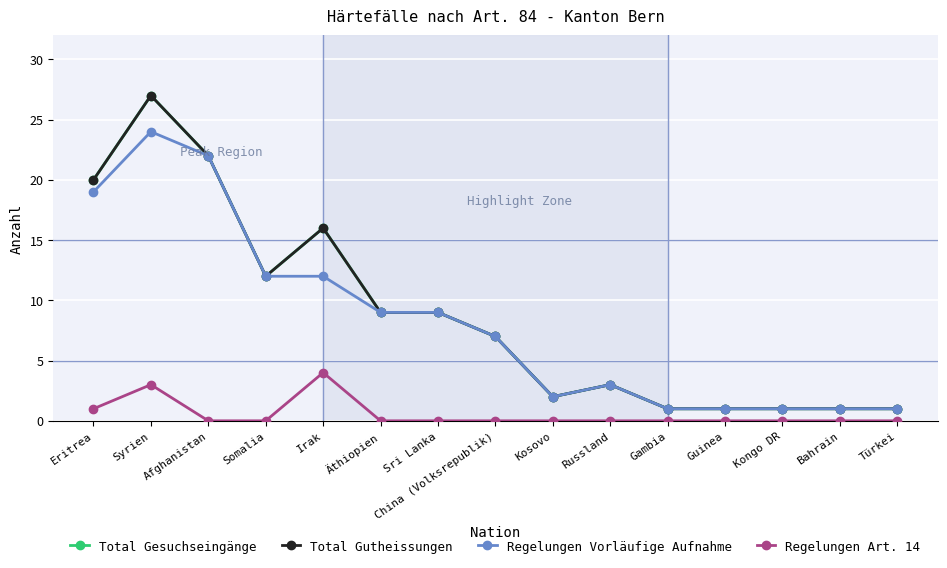

Is this an area chart (filled region under the line)?

No